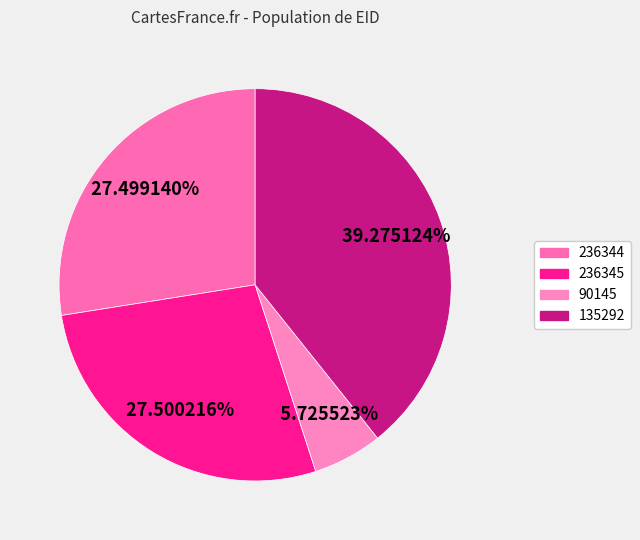

What is the smallest slice in the pie chart?

90145